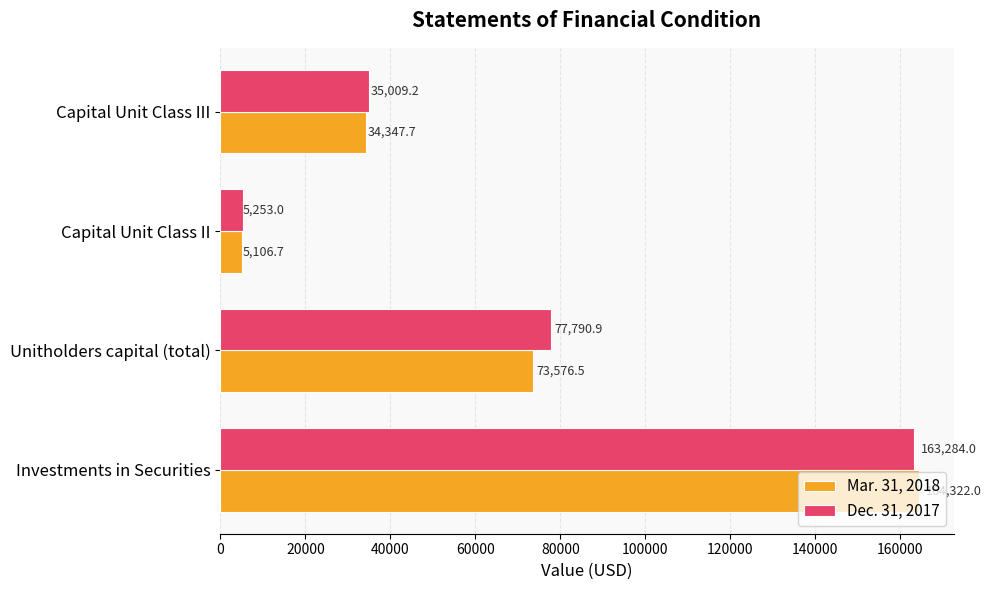

What is the minimum value for Mar. 31, 2018?

5106.7